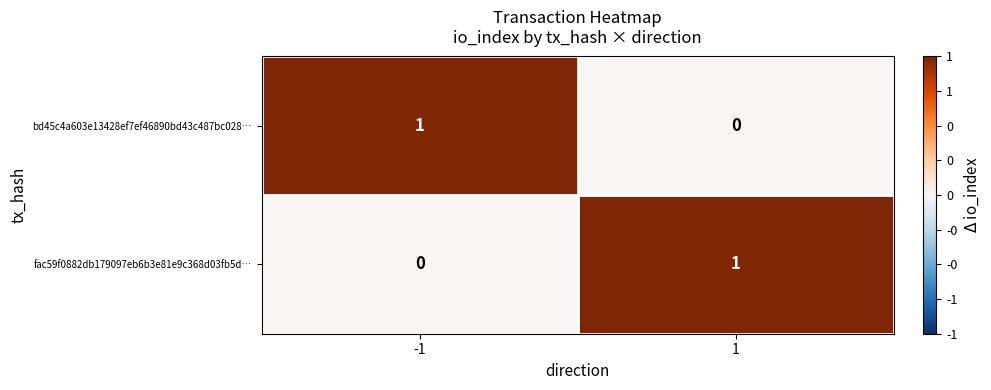

What is the difference between the highest and lowest values at 1?

1